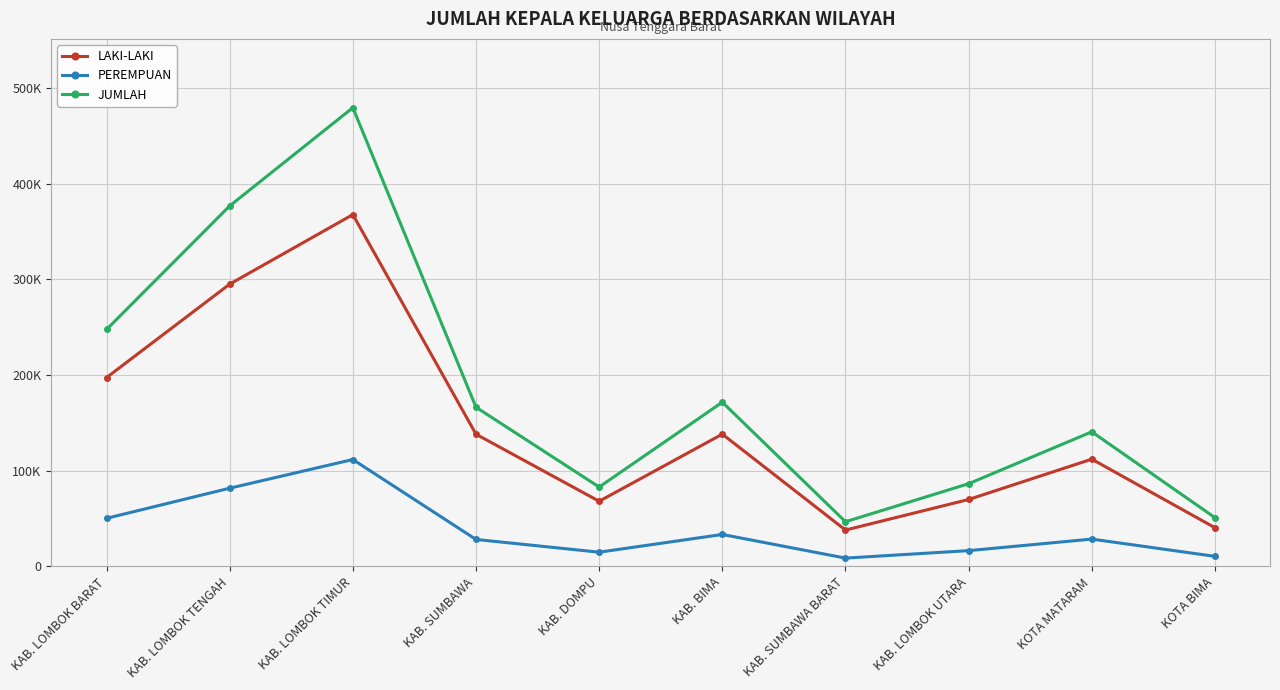

True or false: PEREMPUAN has more than 0 interior local peaks.

True